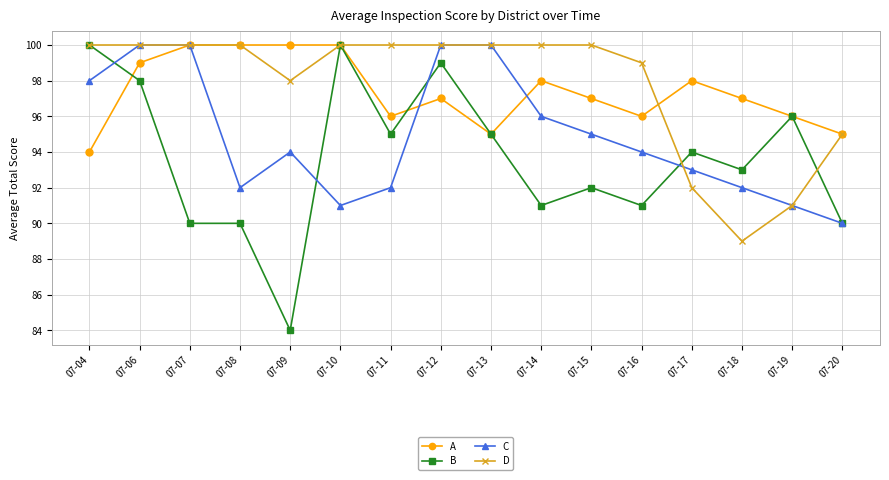

Reading left to right, transcribe all the data shown in this chart.

A: 94	99	100	100	100	100	96	97	95	98	97	96	98	97	96	95
B: 100	98	90	90	84	100	95	99	95	91	92	91	94	93	96	90
C: 98	100	100	92	94	91	92	100	100	96	95	94	93	92	91	90
D: 100	100	100	100	98	100	100	100	100	100	100	99	92	89	91	95